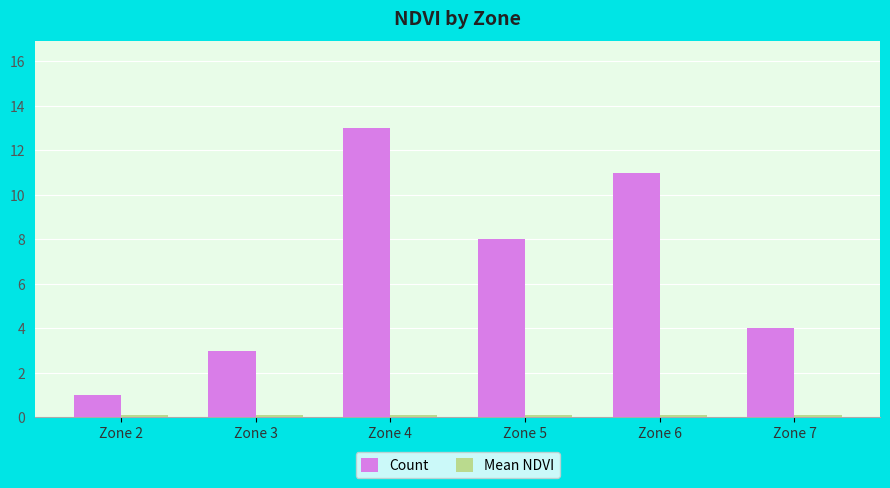

Read the Count value at Zone 4.

13.0